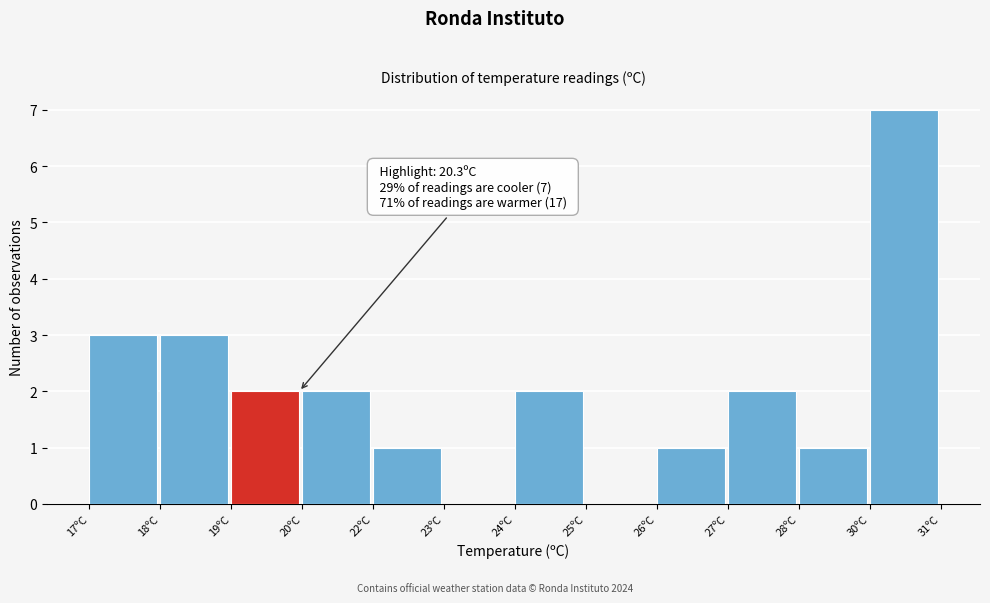

Reading left to right, transcribe all the data shown in this chart.

17ºC=3	18ºC=3	19ºC=2	20ºC=2	22ºC=1	23ºC=0	24ºC=2	25ºC=0	26ºC=1	27ºC=2	28ºC=1	30ºC=7